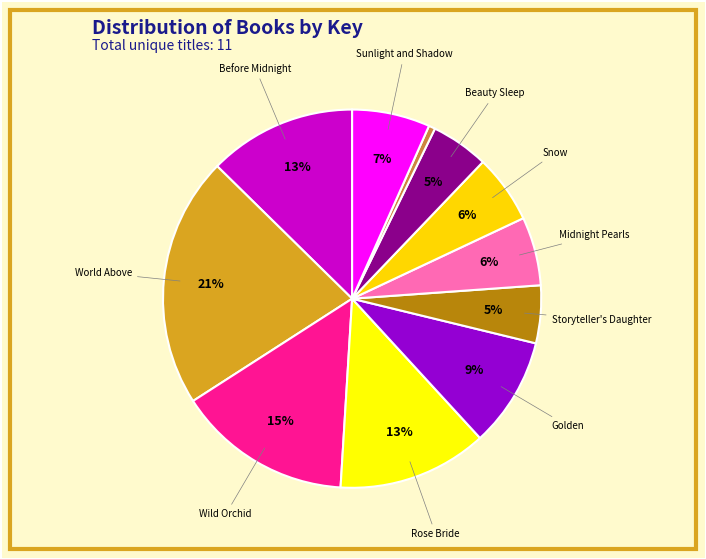

How many slices are in this pie chart?

11